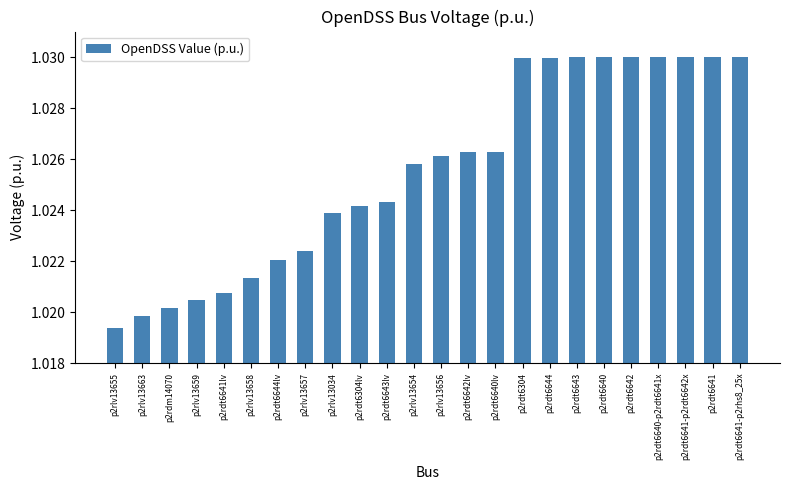

What is the sum of the values at p2rdt6640-p2rdt6641x and p2rdt6642lv?

2.1